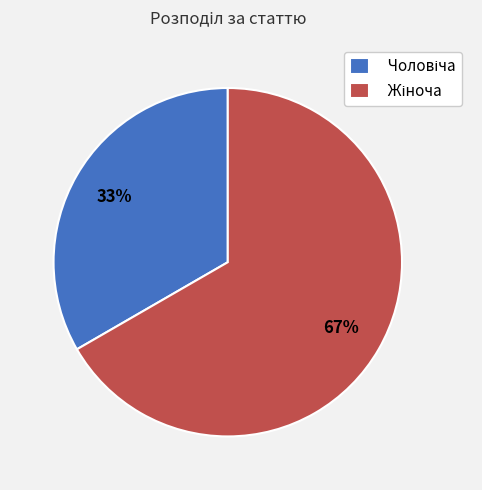

To the nearest percent, what is the average slice percentage?

50%